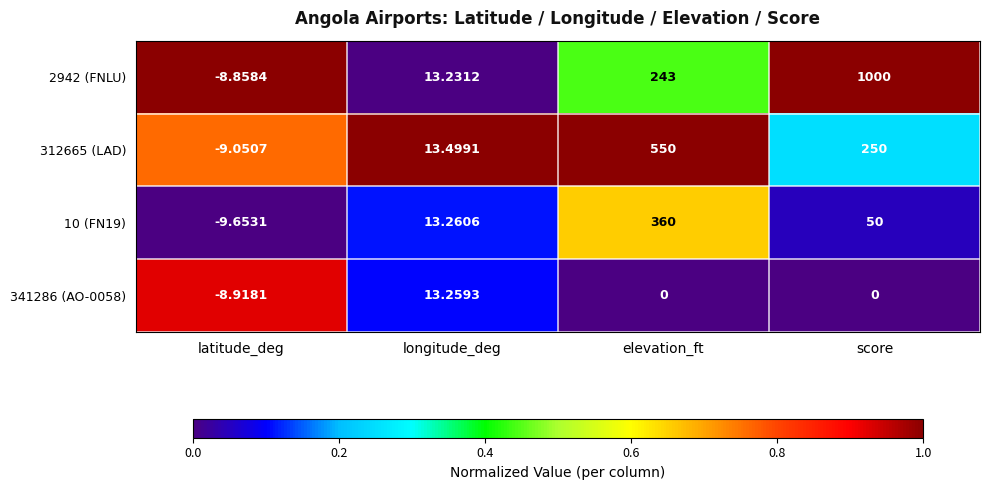

Which series has the largest total across all categories?

2942 (FNLU)